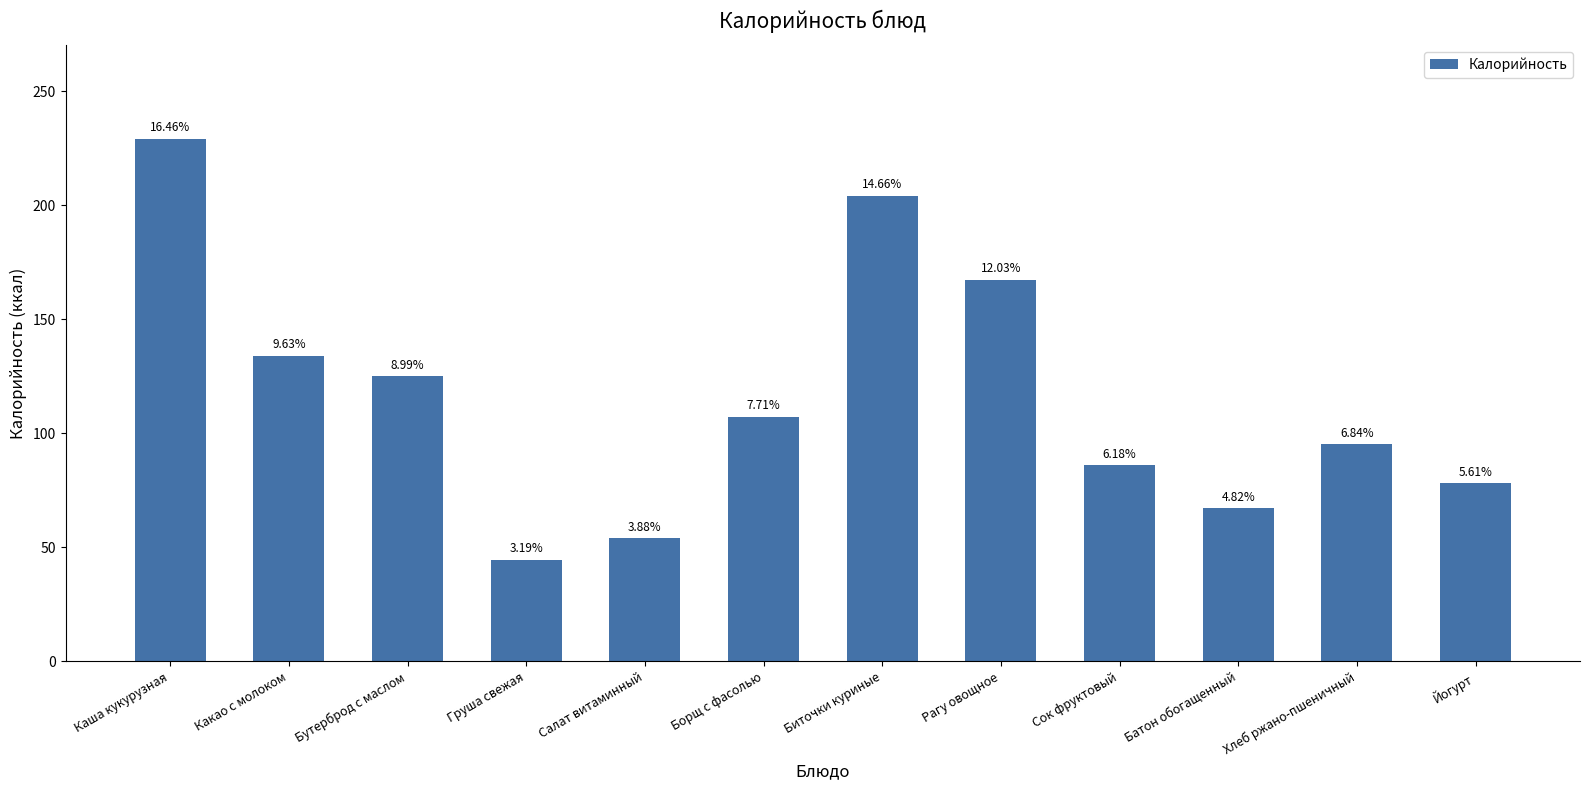

Reading right to left, transcribe all the data shown in this chart.

Йогурт=78.0	Хлеб ржано-пшеничный=95.2	Батон обогащенный=67.0	Сок фруктовый=86.0	Рагу овощное=167.3	Биточки куриные=204.0	Борщ с фасолью=107.2	Салат витаминный=54.0	Груша свежая=44.4	Бутерброд с маслом=125.0	Какао с молоком=134.0	Каша кукурузная=229.0